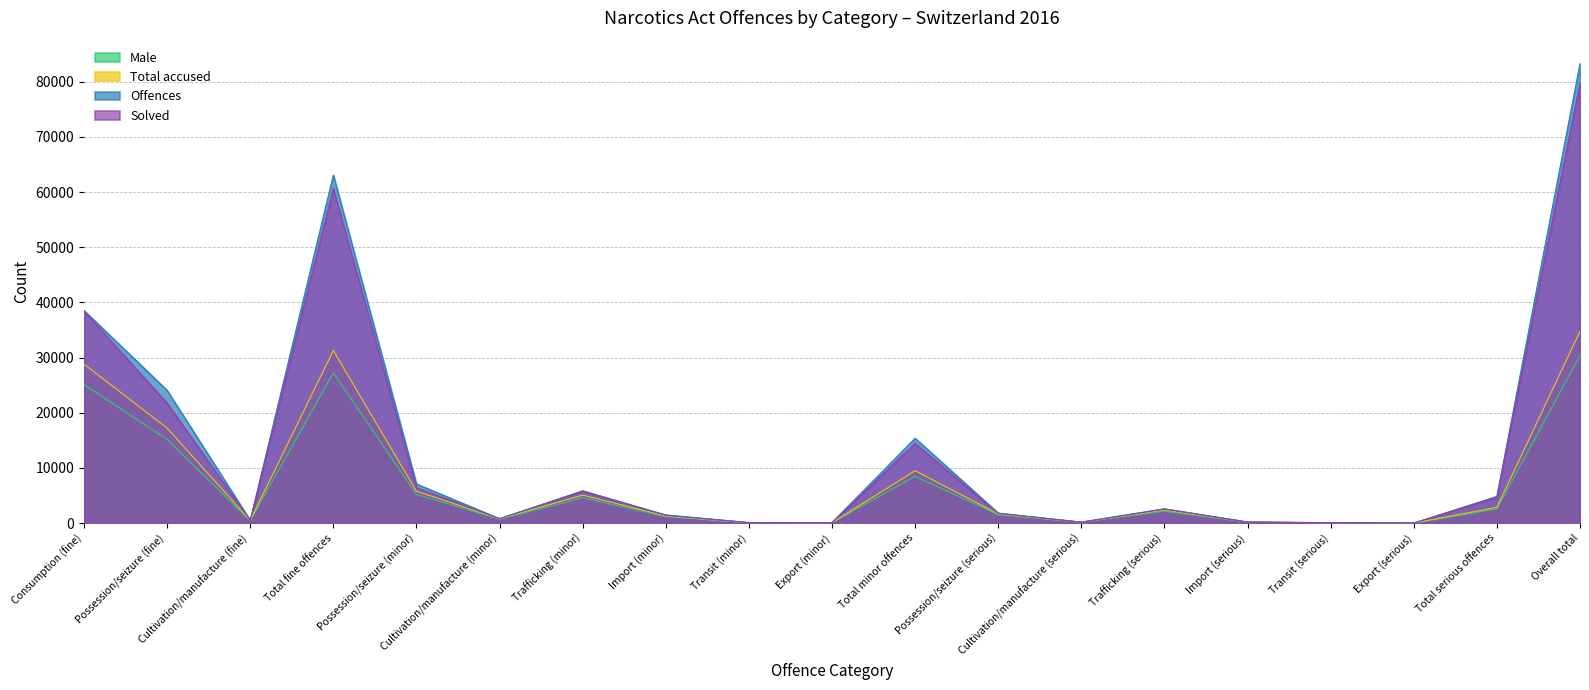

What is the minimum value for Male?

4